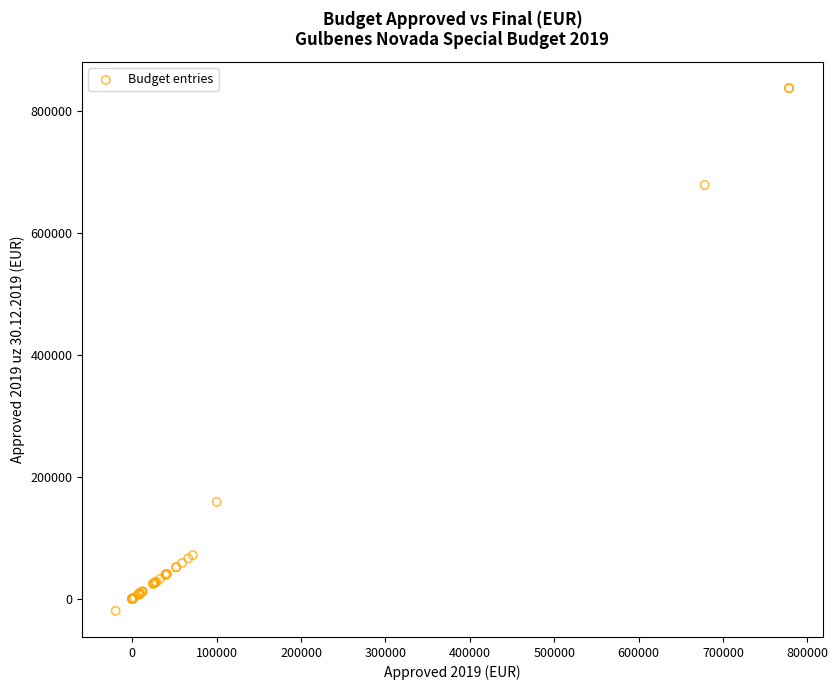

What Y value in the scatter plot is closest to 408823?

158910